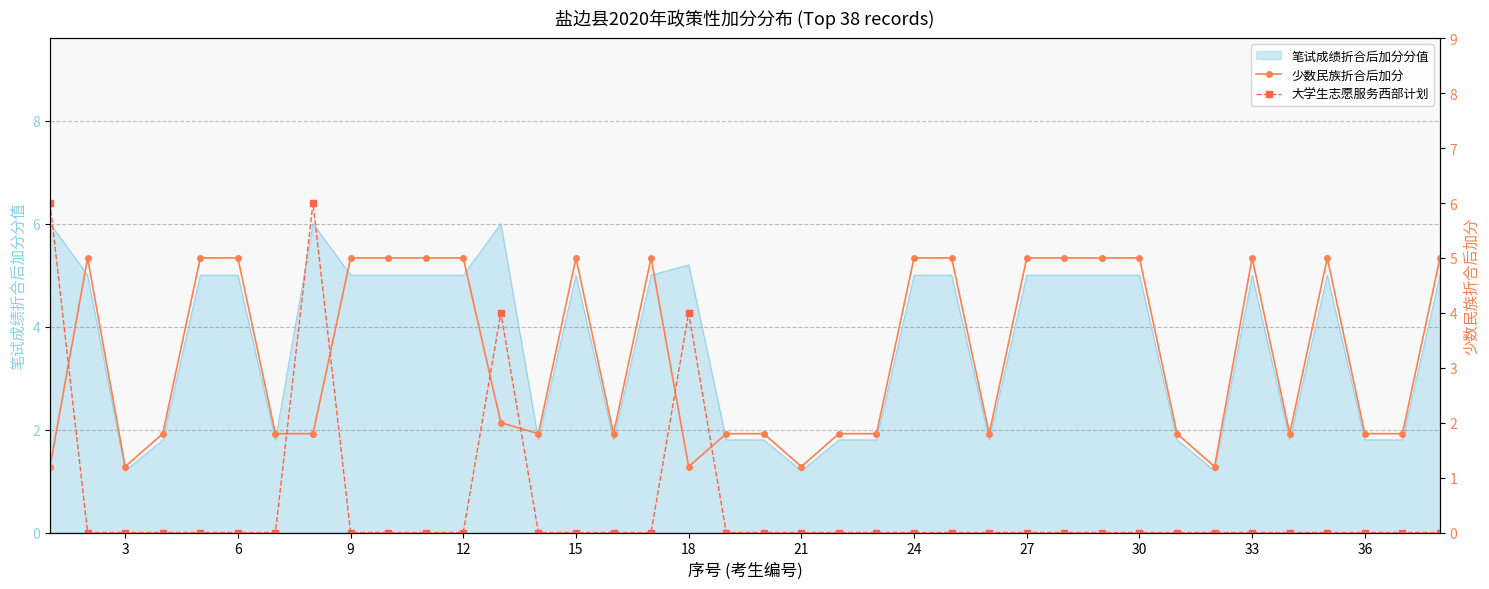

What is the difference between the second highest and second lowest values in the 少数民族折合后加分 series?

3.8